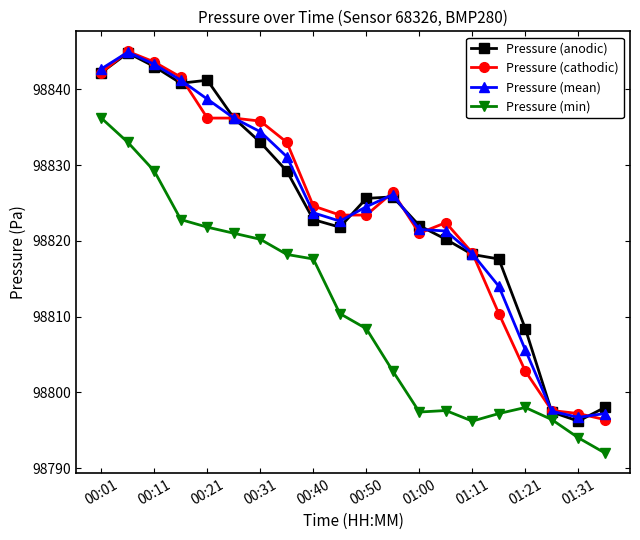

Does the chart have visible grid lines?

No